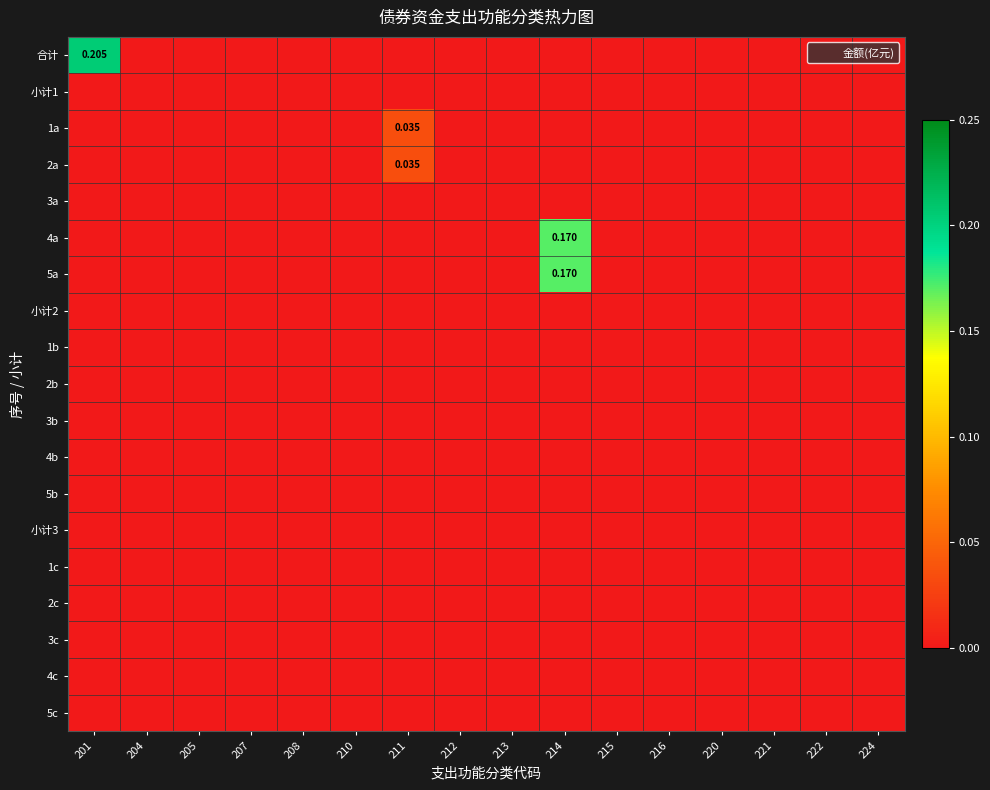

What is the maximum value for 4a?

0.2